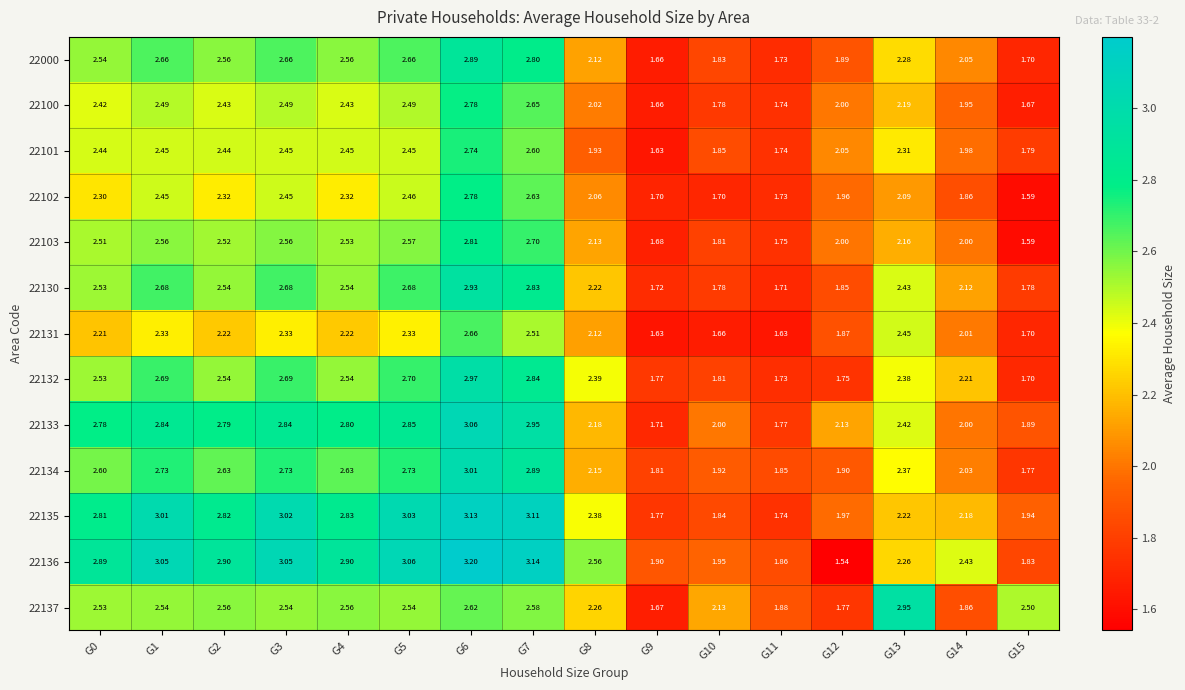

Is the value of 22135 at G9 greater than the value of 22134 at G11?

No